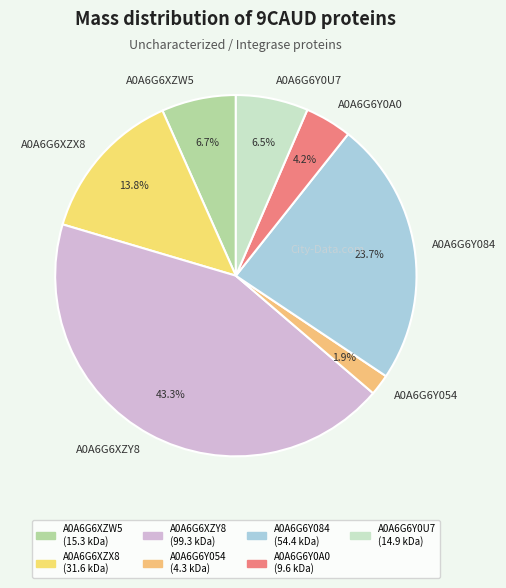

To the nearest percent, what is the average slice percentage?

14%